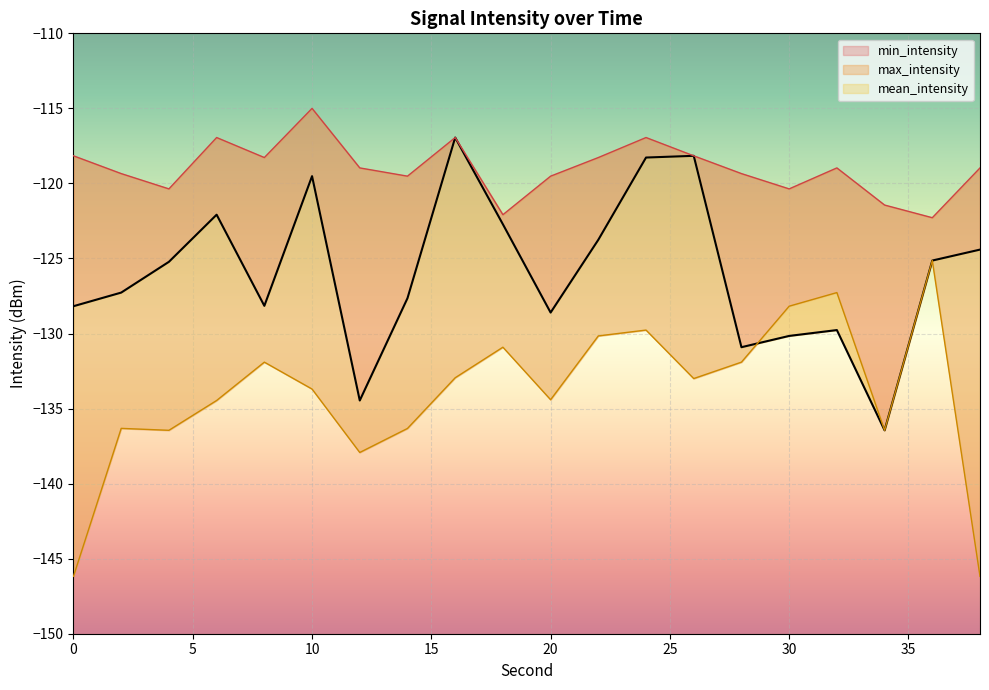

Where is the first local minimum for mean_intensity?

8